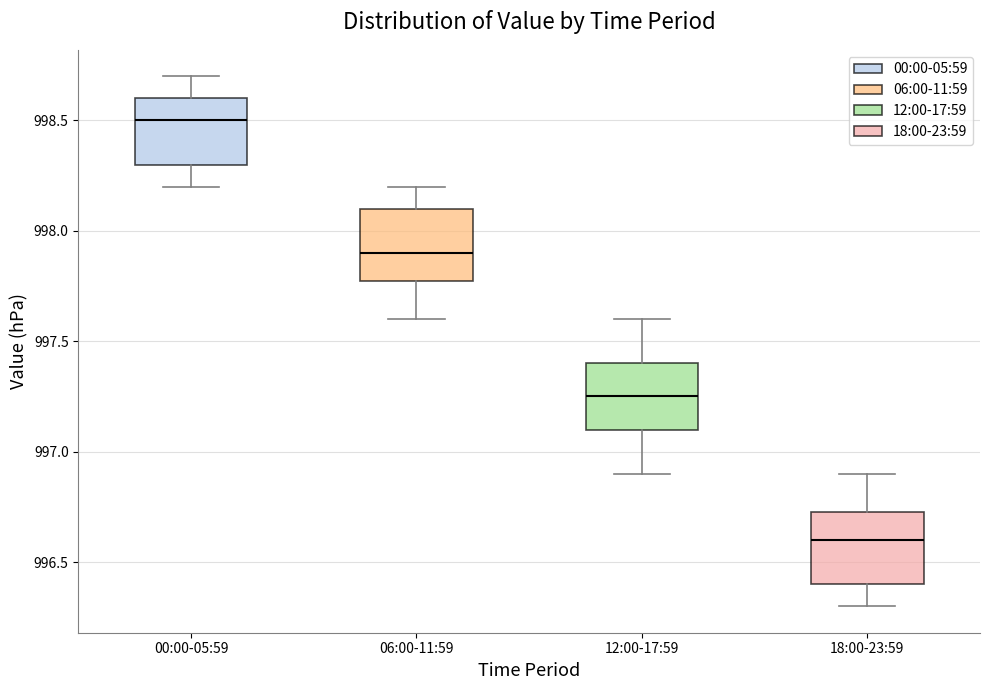

Where does the lower whisker of the box for 12:00-17:59 end on the y-axis? The values are not printed on the chart, so give them approximately, as read against the axis.

996.90